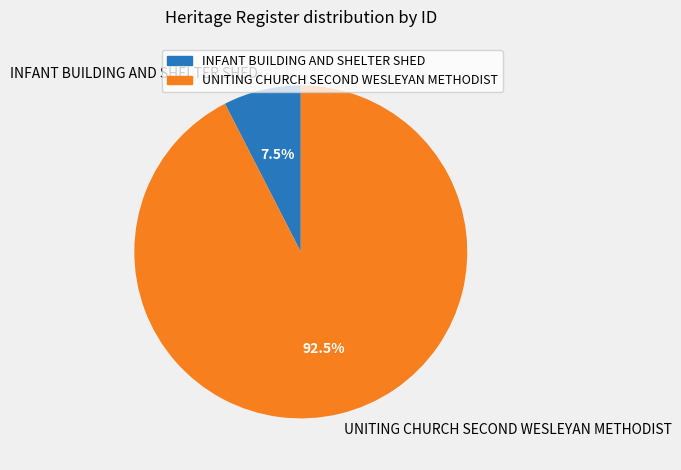

Which category has the biggest portion of the pie?

UNITING CHURCH SECOND WESLEYAN METHODIST